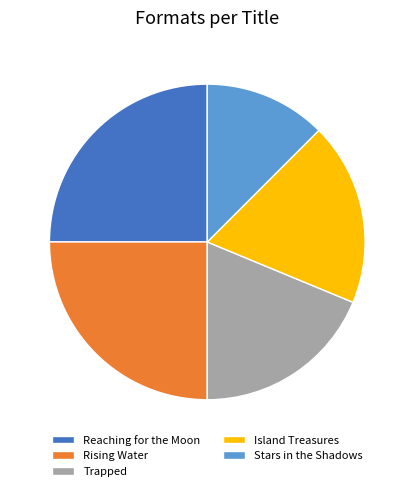

Which category has the smallest portion of the pie?

Stars in the Shadows